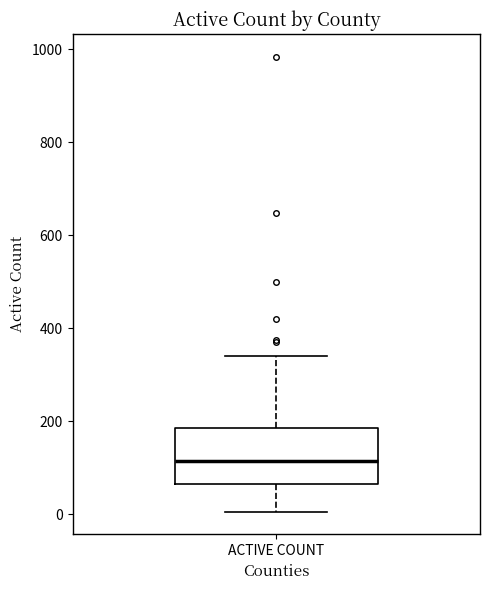

Where is the lower edge of the box for ACTIVE COUNT on the y-axis? The values are not printed on the chart, so give them approximately, as read against the axis.

60